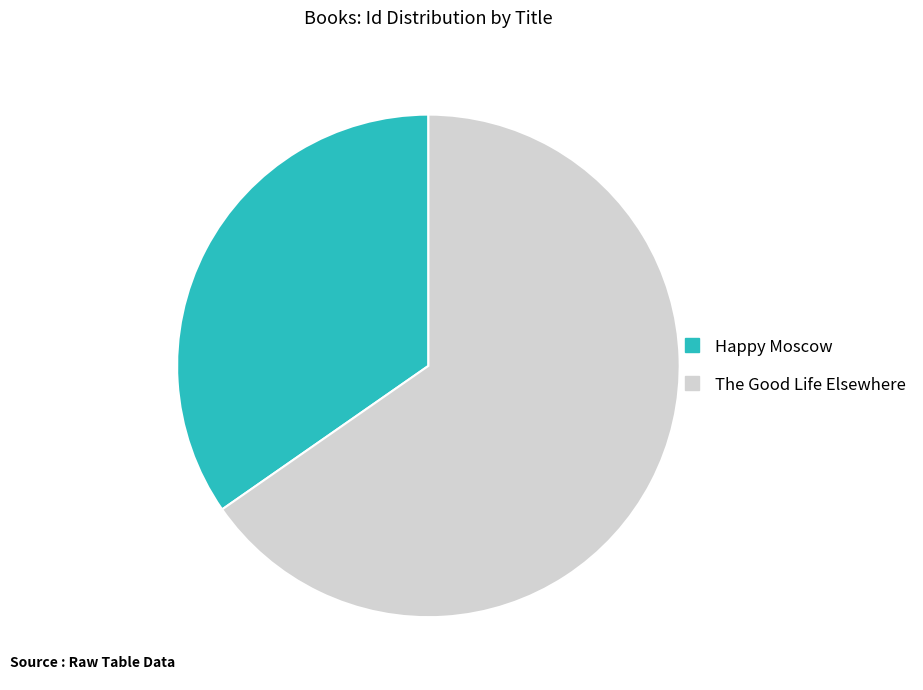

Which category has the smallest portion of the pie?

Happy Moscow